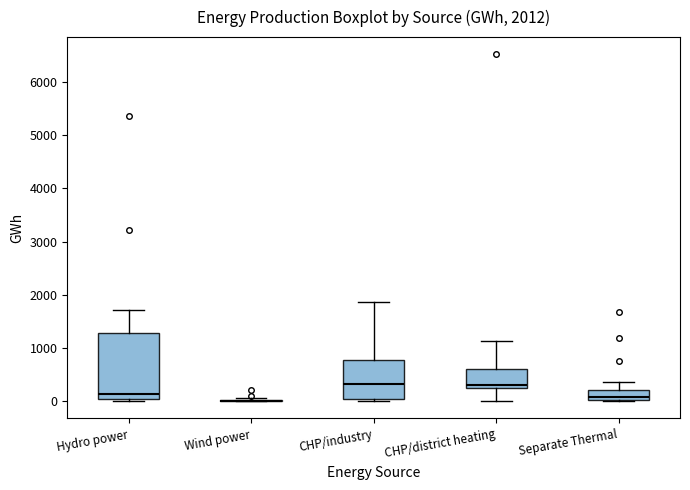

Which box is the tallest, from its lower edge to its upper edge?

Hydro power